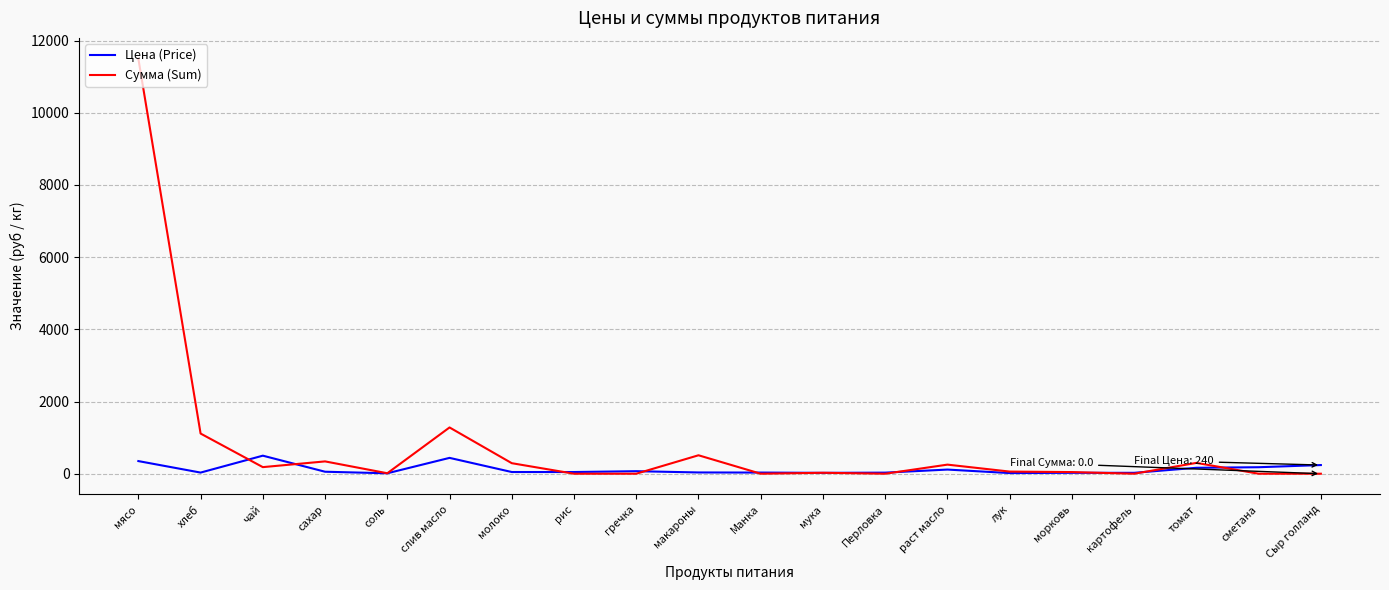

After their last crossing, which series has the higher values: Цена (Price) or Сумма (Sum)?

Цена (Price)